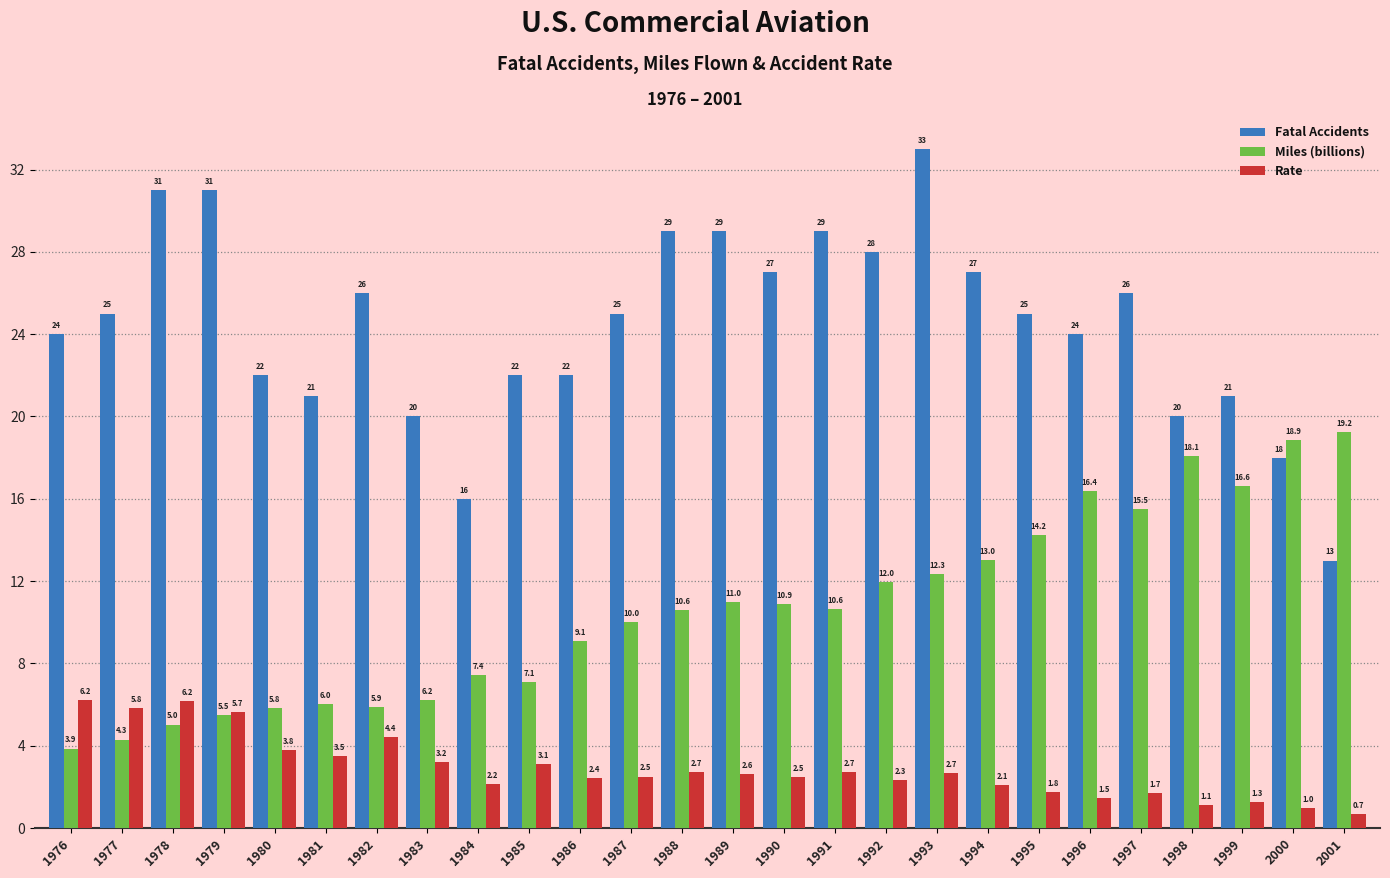

List the series in order of their peak value, highest first.

Fatal Accidents, Miles (billions), Rate